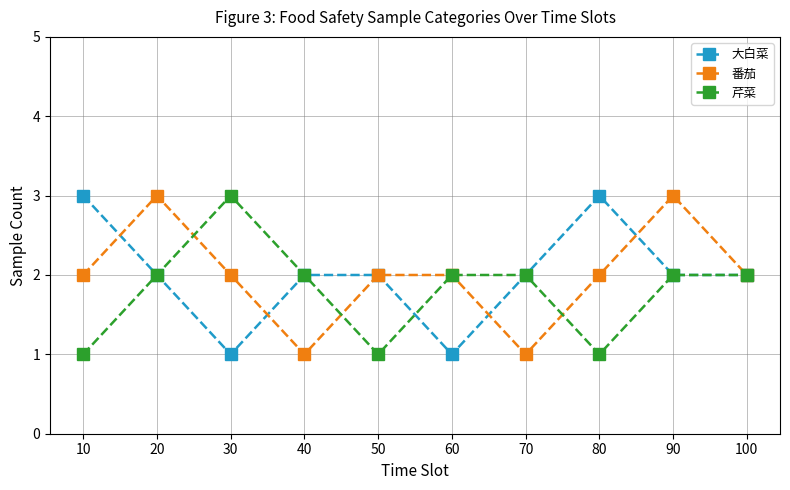

Count the number of categories in the chart.

10